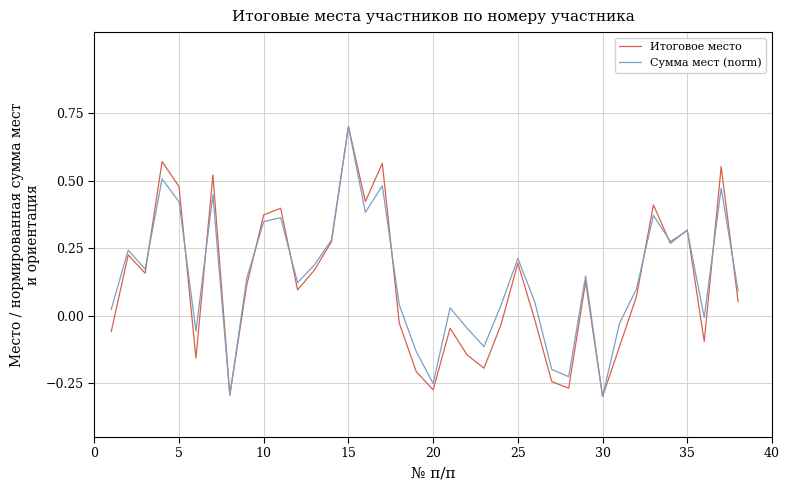

Is it true that Сумма мест (norm) equals -0.3 at 30?

True